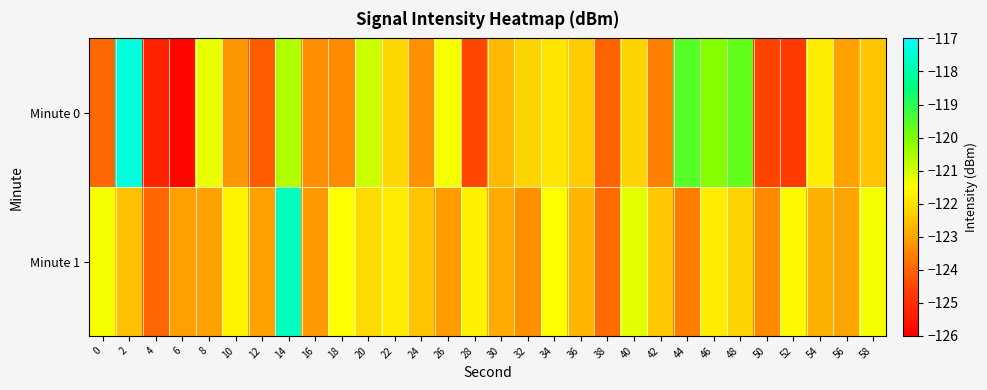

Rank the series at 24 from highest to lowest value.

Minute 1, Minute 0